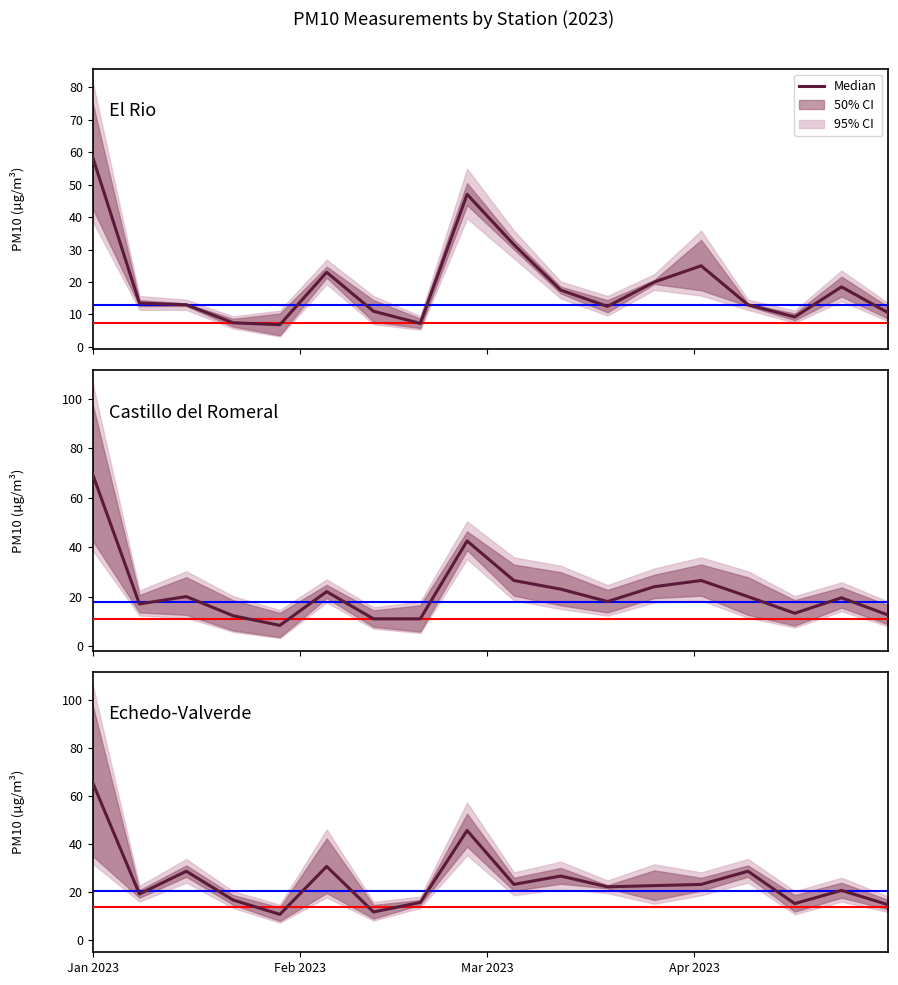

The Castillo del Romeral series shows 22.5 at Jan 2023. True or false?

False